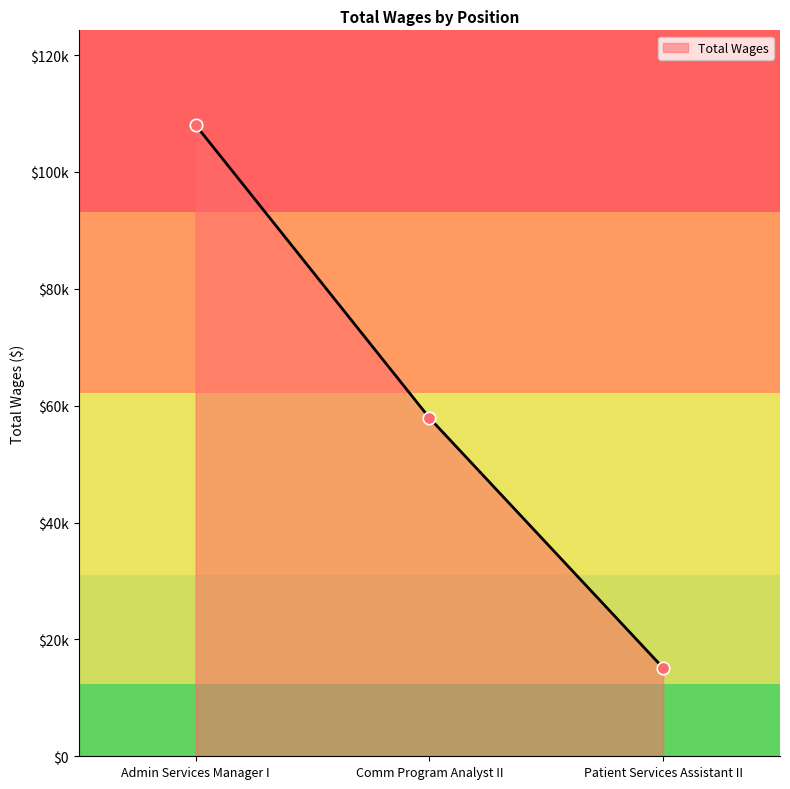

Is this an area chart (filled region under the line)?

Yes